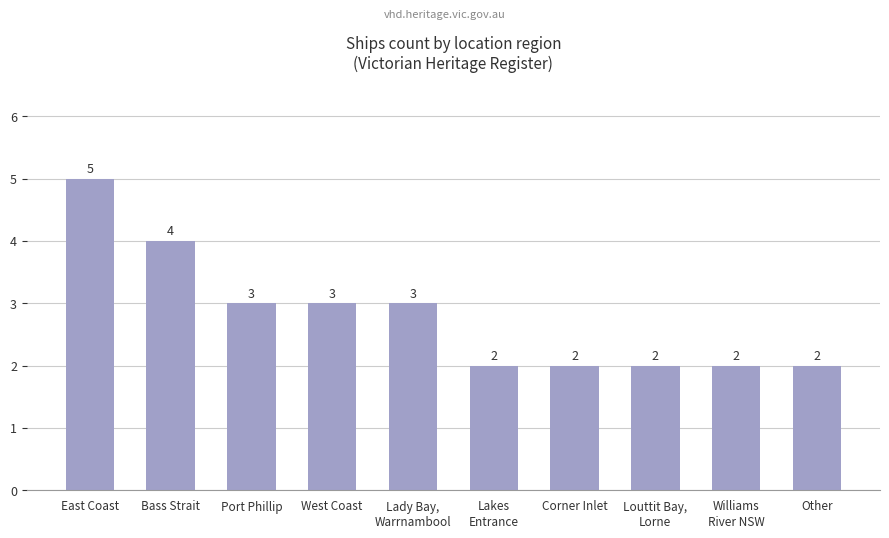

What is the maximum value shown in the chart?

5